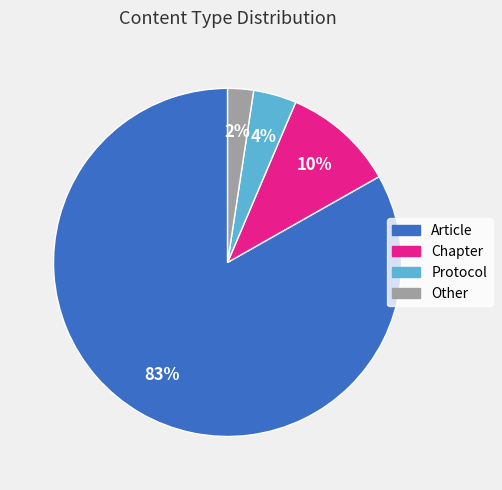

Is there a majority slice in this chart?

Yes